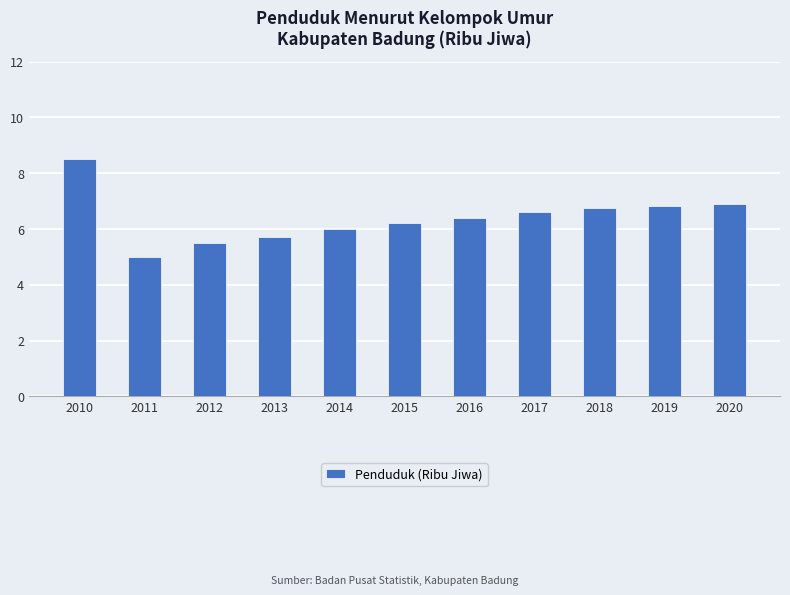

How many distinct data groups are displayed?

1